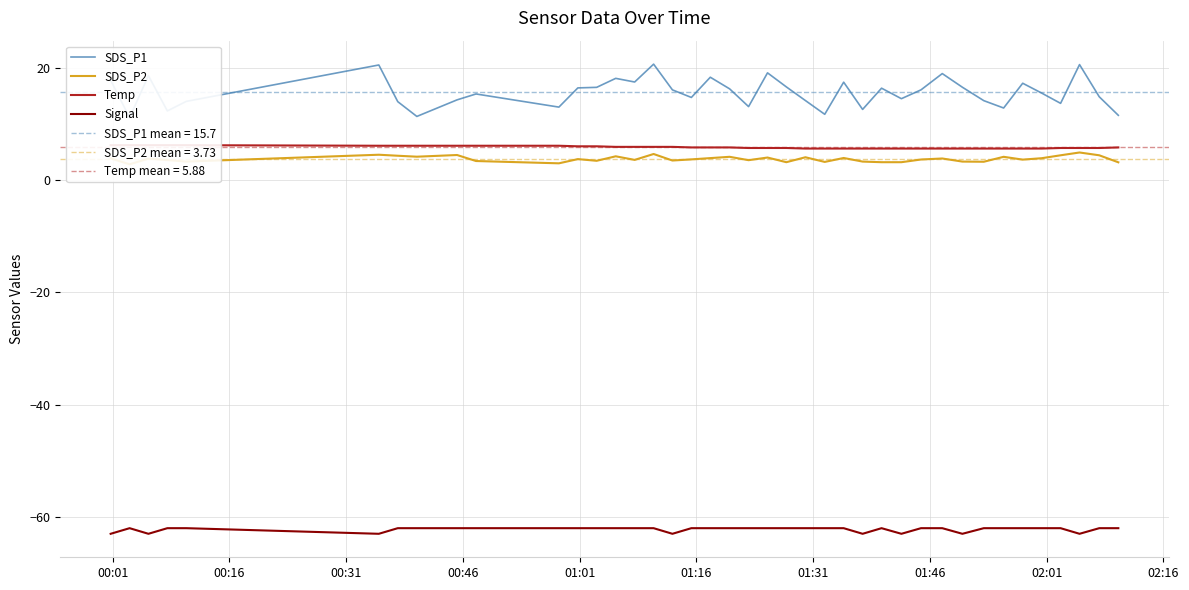

What is the lowest value of the Signal series?

-63